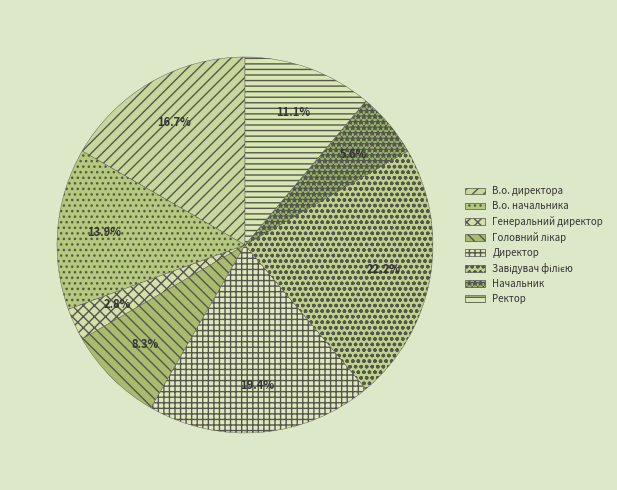

Which category has the biggest portion of the pie?

Завідувач філією